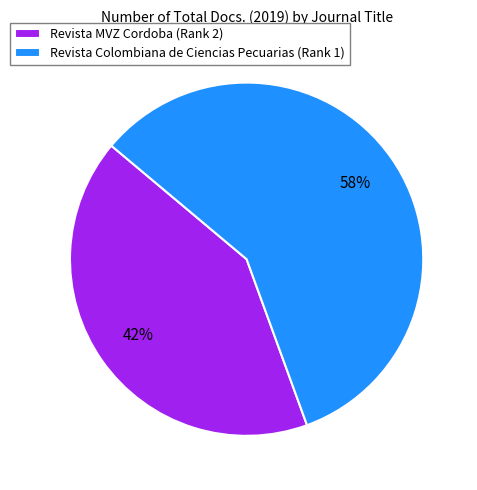

Is it true that Revista MVZ Cordoba is 31% of the pie?

False